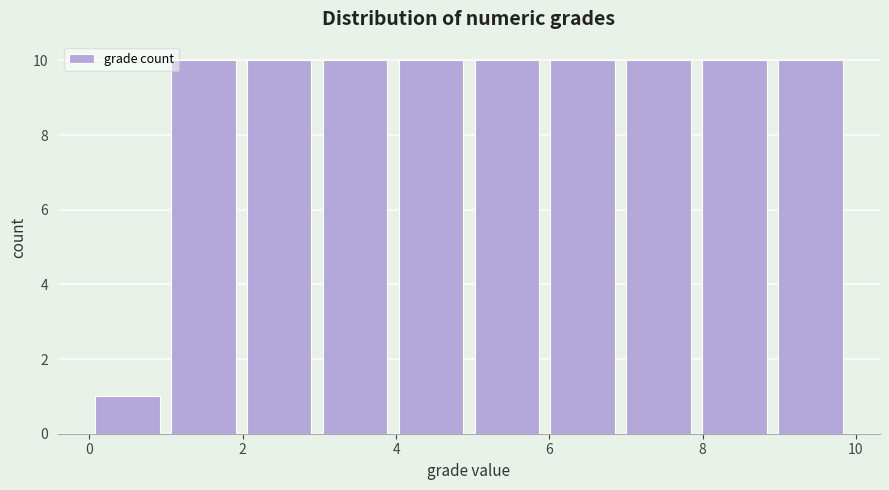

Reading left to right, transcribe this chart: for each bar, give the range it covers on the x-axis and its height. Neither the bar edges nor the heights are printed on the chart, so give them approximately, as read against the axes.

0 to 1: 1
1 to 2: 10
2 to 3: 10
3 to 4: 10
4 to 5: 10
5 to 6: 10
6 to 7: 10
7 to 8: 10
8 to 9: 10
9 to 10: 10